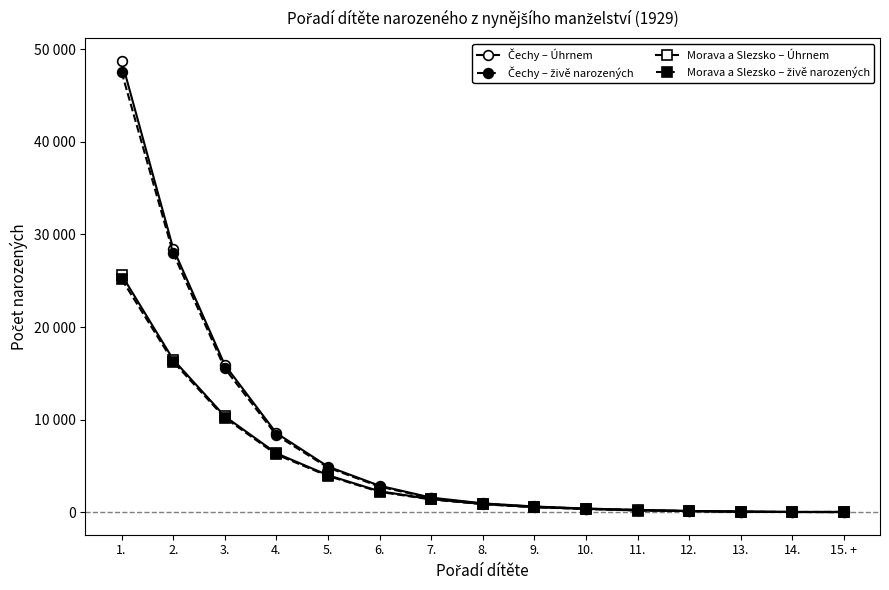

Does the chart display data point markers on the line(s)?

Yes